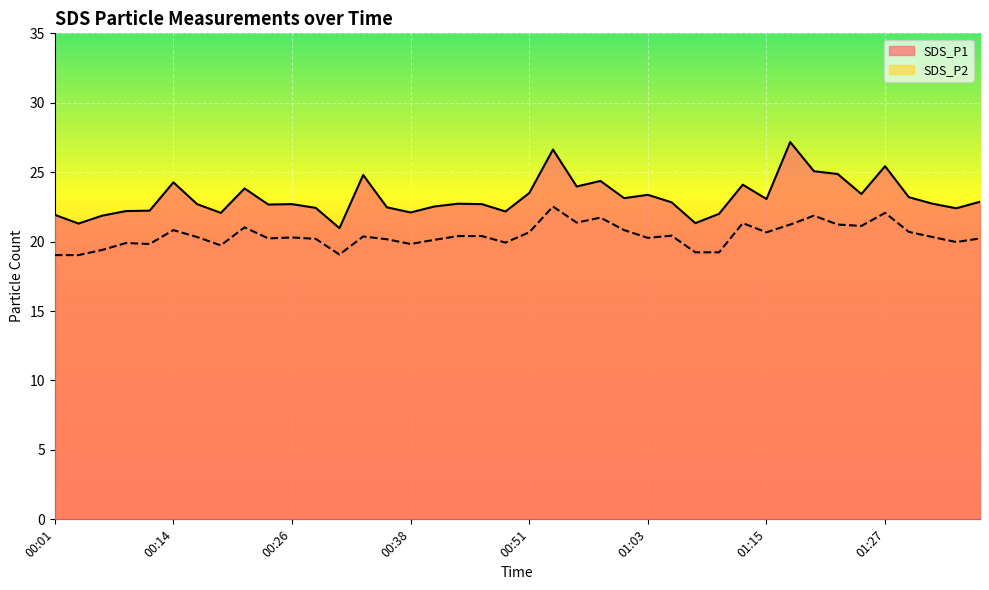

The SDS_P2 series shows 34.3 at 00:29. True or false?

False